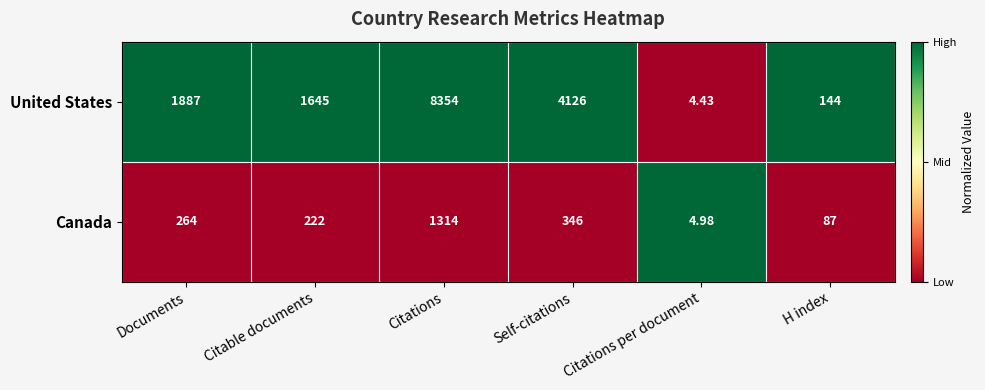

Rank the series by their maximum value, from lowest to highest.

Canada, United States